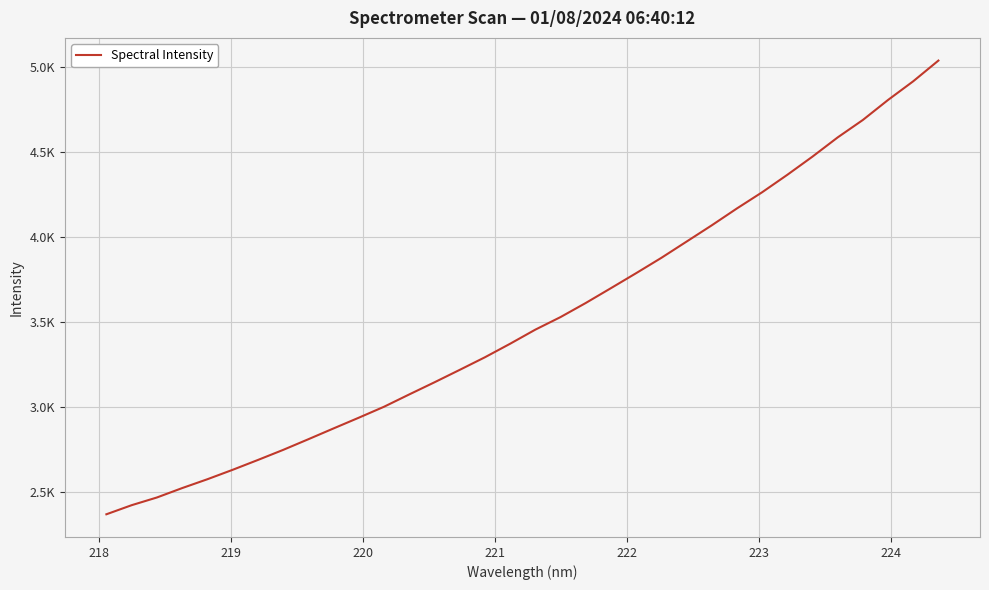

True or false: there are more than 2 points higher than both neighbors.

False